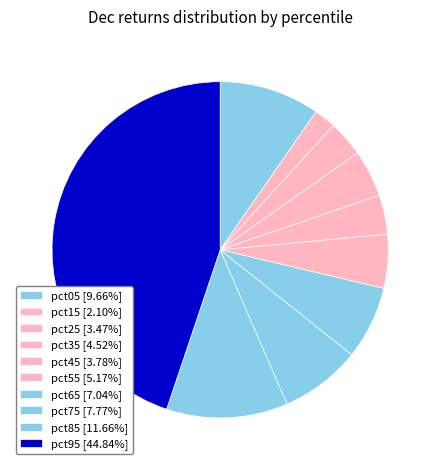

To the nearest percent, what is the difference between the largest and smallest slice percentages?

43%